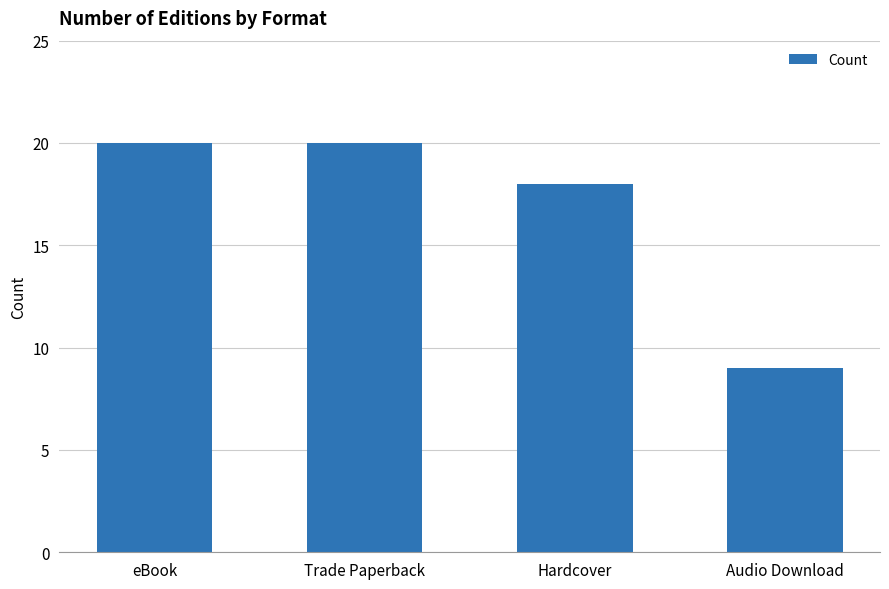

The chart shows a value of 20 at Trade Paperback. True or false?

True